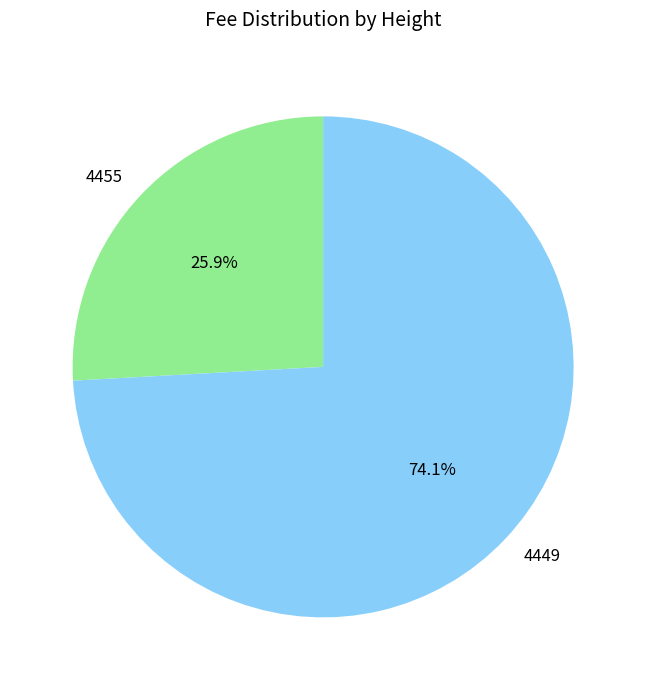

Approximately how many times larger is the value at 4455 compared to 4449?

0.3